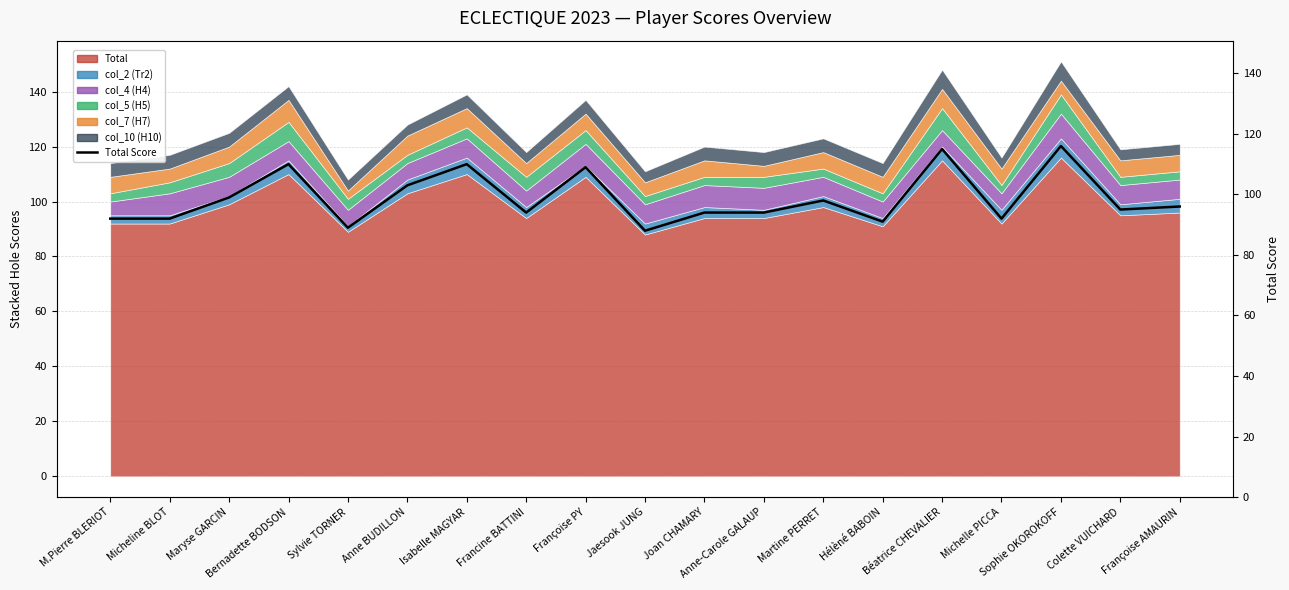

Where is the first local minimum?

Sylvie TORNER